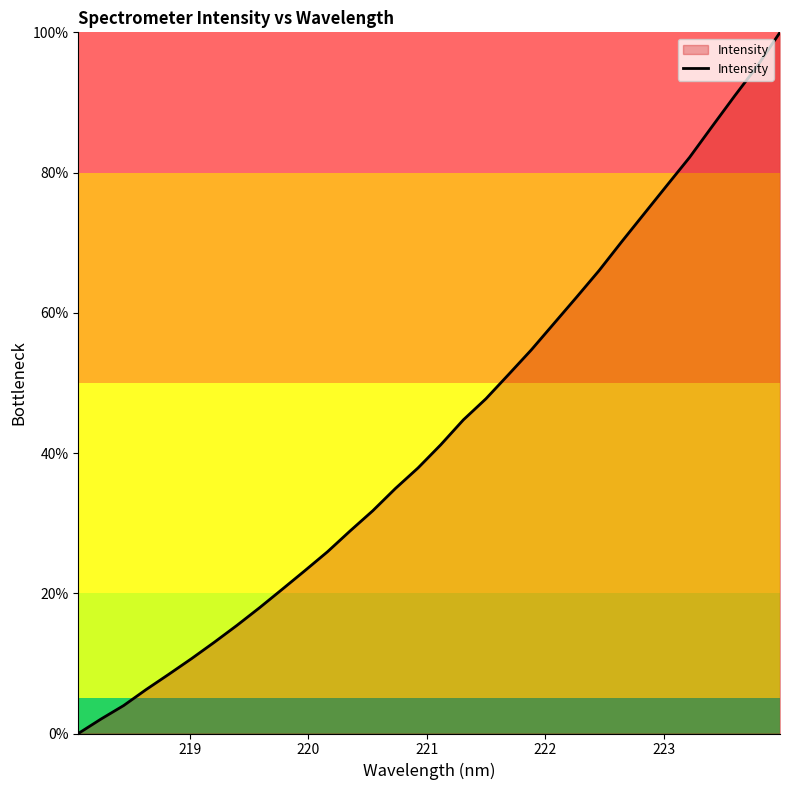

How many values are below 41?

16